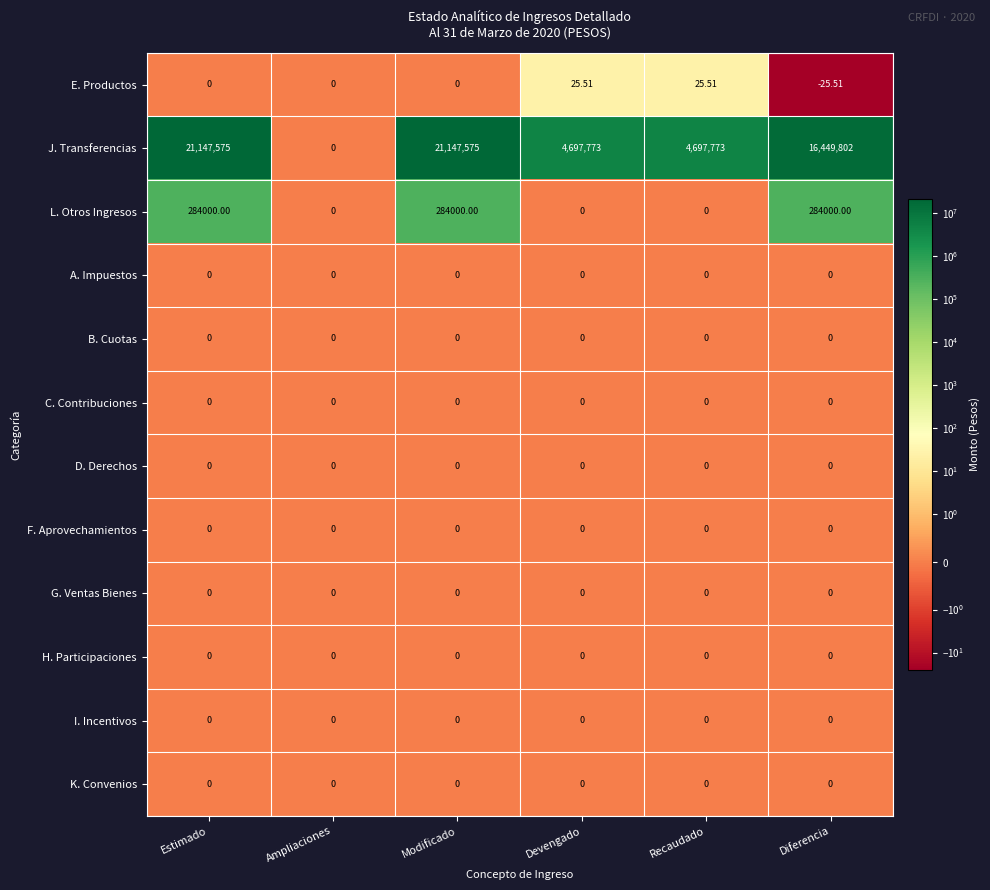

At which label does J. Transferencias first exceed 16449802?

Estimado